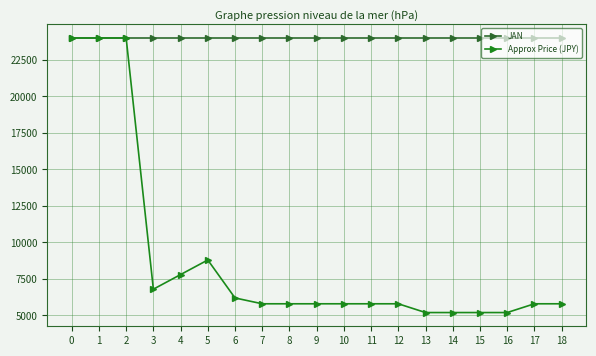

Is this an area chart (filled region under the line)?

No